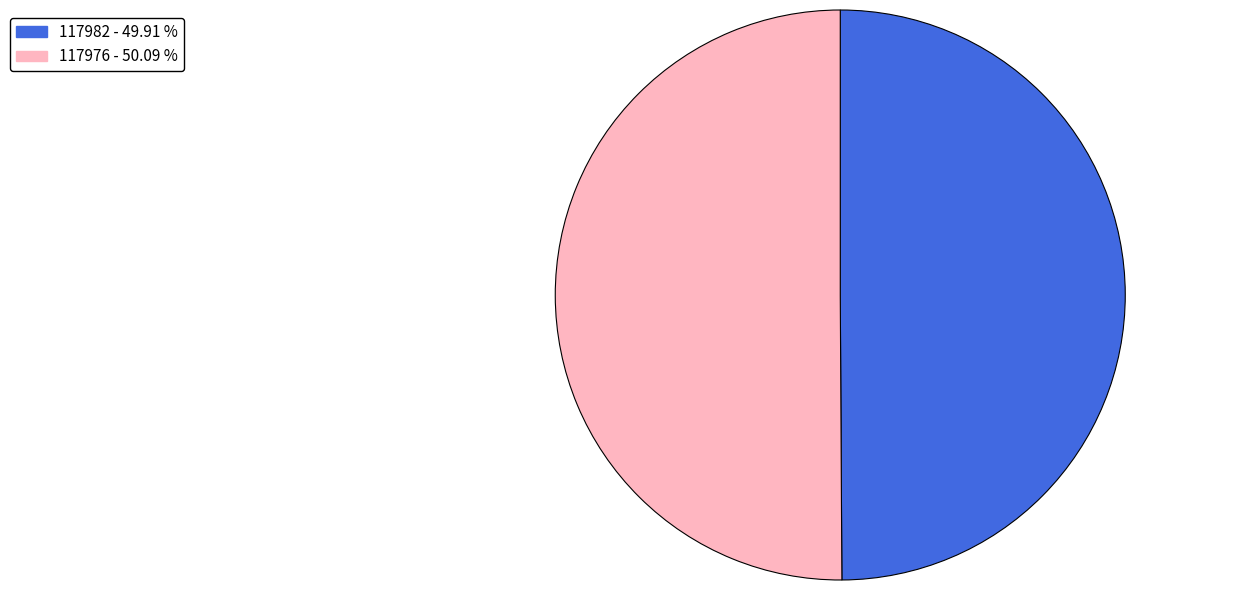

Approximately how many times larger is the value at 117976 compared to 117982?

1.0